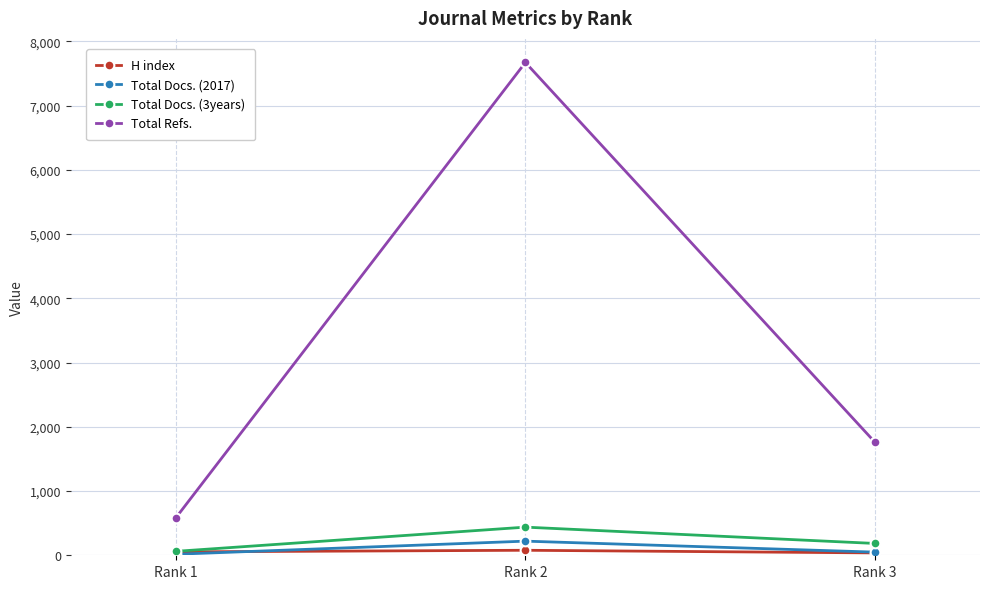

The value of Total Refs. at Rank 1 is 279. True or false?

False